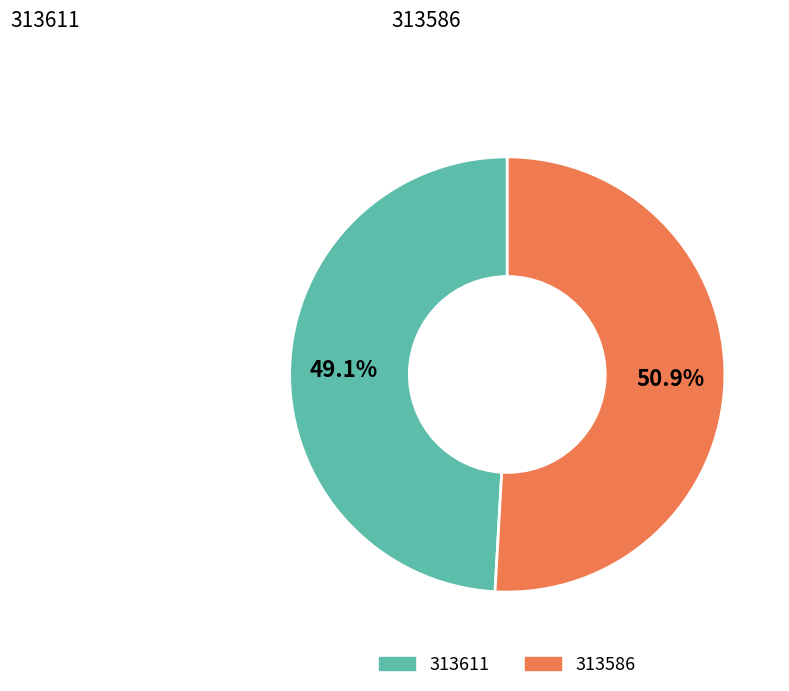

Which has a higher value, 313611 or 313586?

313586